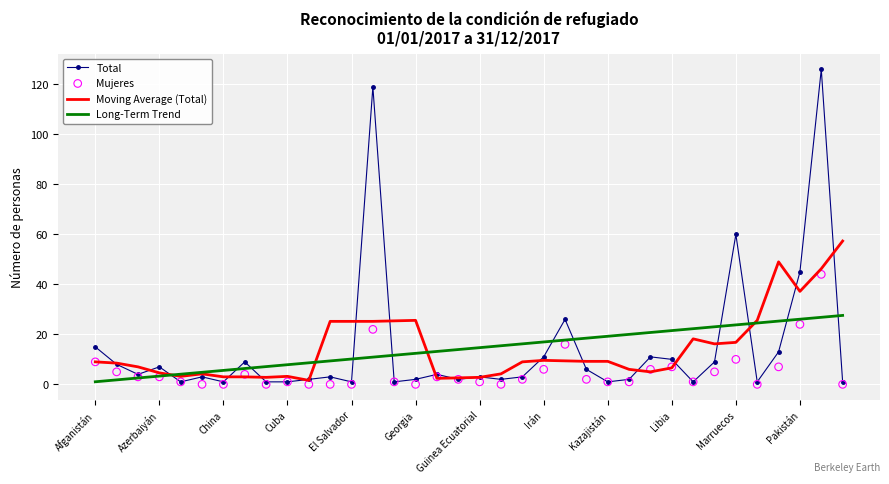

Which series contains the lowest Y value?

Mujeres